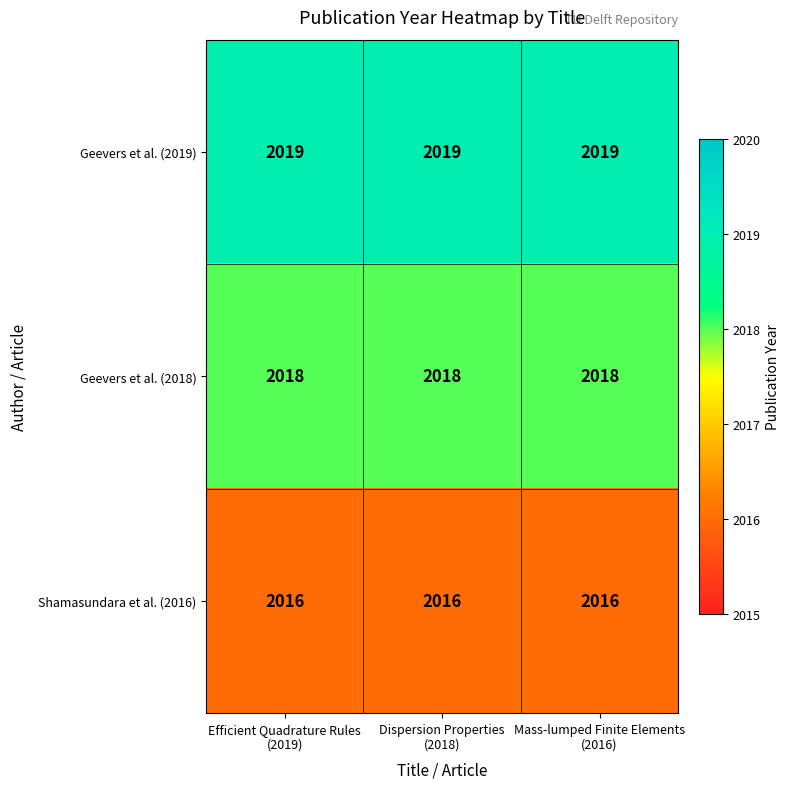

Which series has the largest total across all categories?

Geevers et al. (2019)